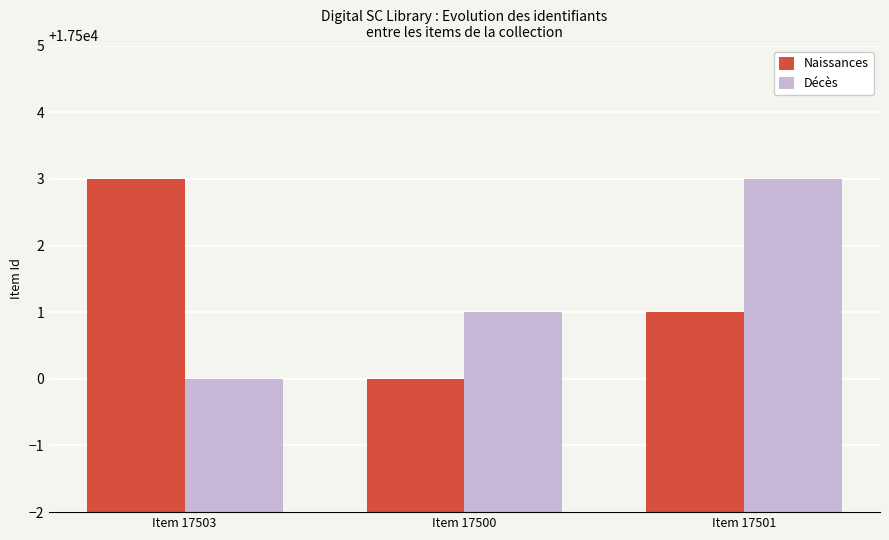

Reading right to left, extract all data points from this chart.

Naissances: Item 17501=17501	Item 17500=17500	Item 17503=17503
Décès: Item 17501=17503	Item 17500=17501	Item 17503=17500